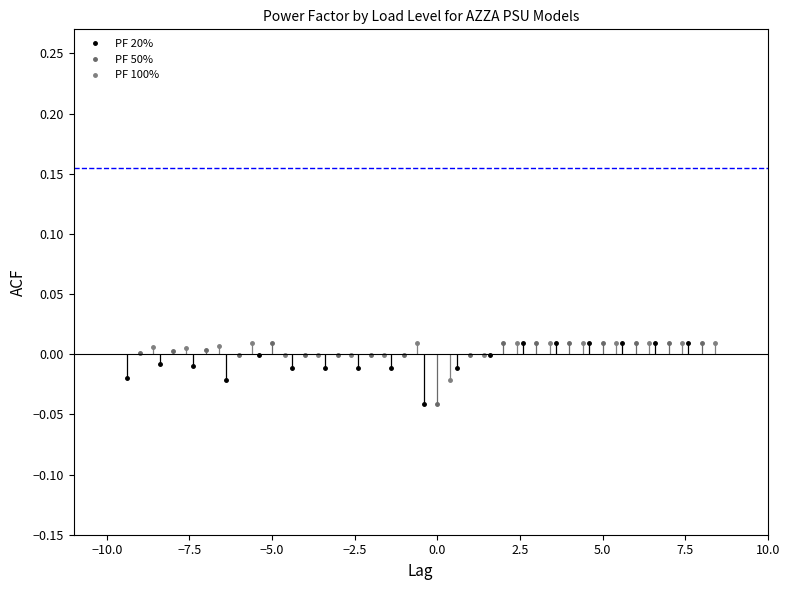

Which series has the largest total across all categories?

PF 100%